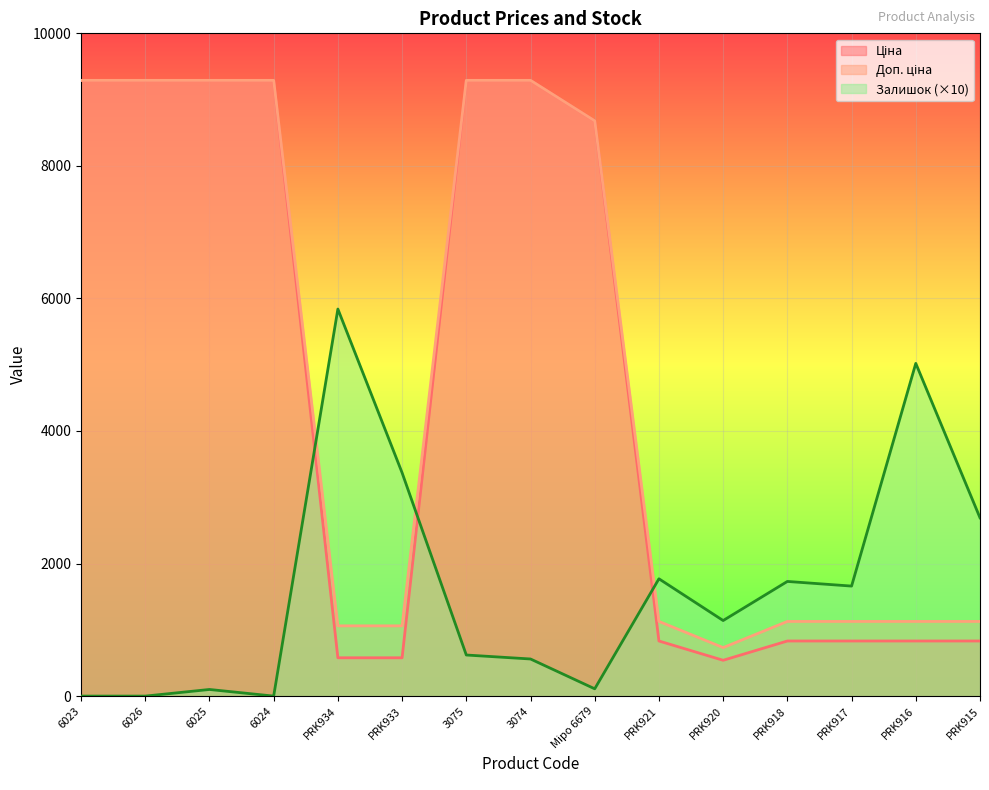

Which has a higher value, Міро 6679 or 6023?

6023